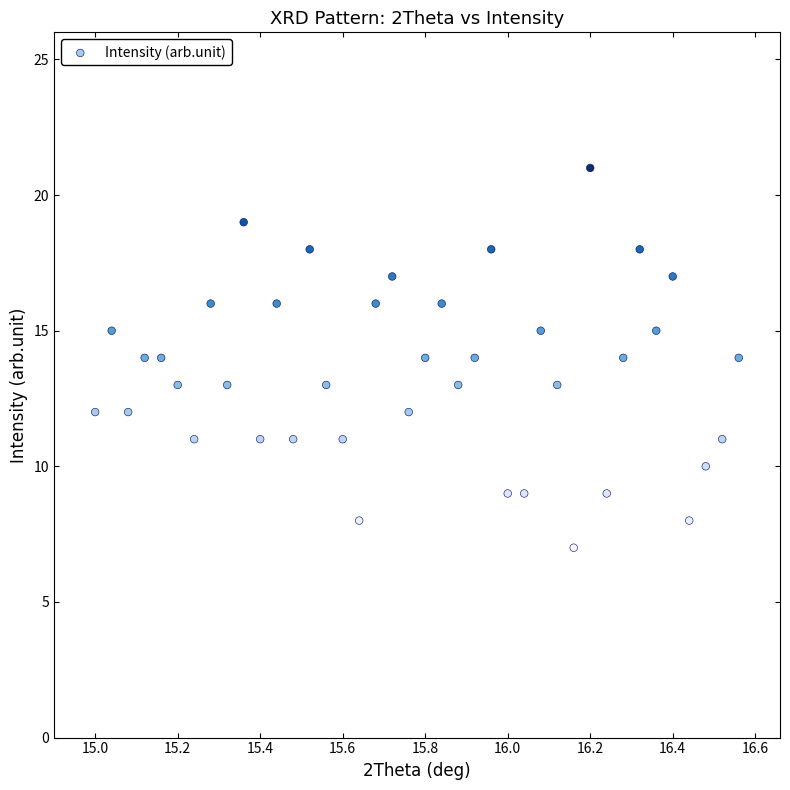

What is the range of Y values (max minus min)?

14